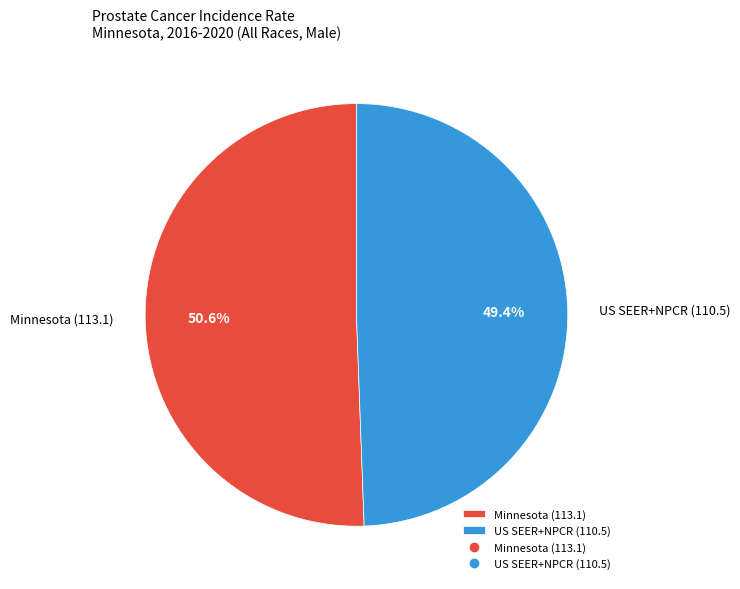

Which category has the smallest portion of the pie?

US SEER+NPCR (110.5)